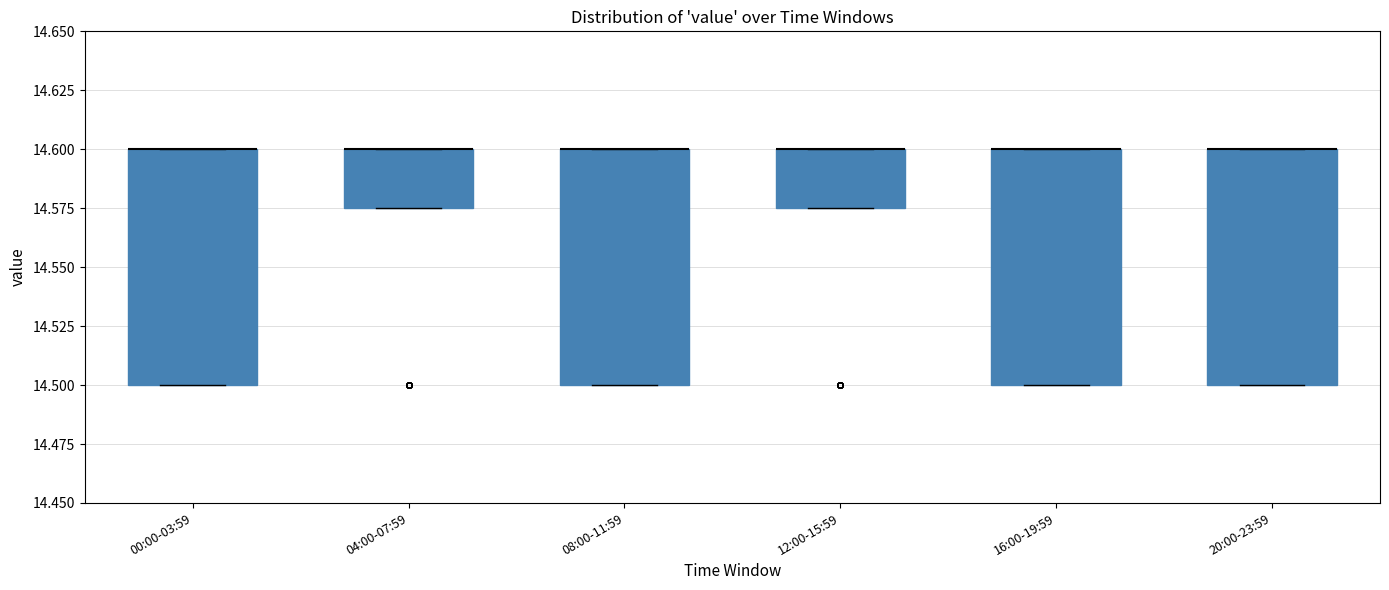

Reading left to right, read every box against the y-axis: the position of its median line, the range the box covers, and the ends of its whiskers. The values are not printed on the chart, so give them approximately, as read against the axis.

00:00-03:59: median 14.600 (drawn on the box's upper edge), box 14.500 to 14.600, whiskers 14.500 to 14.600
04:00-07:59: median 14.600 (drawn on the box's upper edge), box 14.575 to 14.600, whiskers 14.575 to 14.600
08:00-11:59: median 14.600 (drawn on the box's upper edge), box 14.500 to 14.600, whiskers 14.500 to 14.600
12:00-15:59: median 14.600 (drawn on the box's upper edge), box 14.575 to 14.600, whiskers 14.575 to 14.600
16:00-19:59: median 14.600 (drawn on the box's upper edge), box 14.500 to 14.600, whiskers 14.500 to 14.600
20:00-23:59: median 14.600 (drawn on the box's upper edge), box 14.500 to 14.600, whiskers 14.500 to 14.600